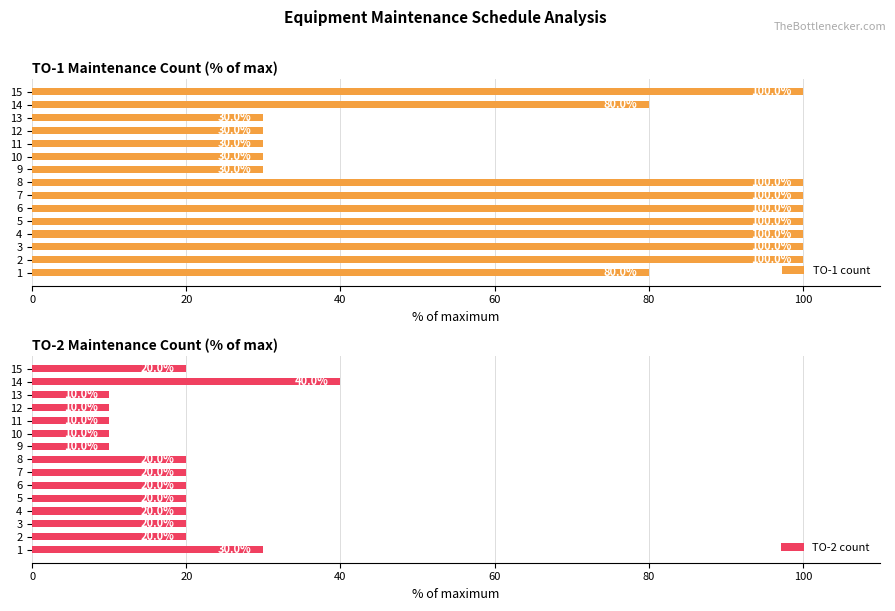

What is the difference between the maximum and minimum values in the TO-2 count series?

30